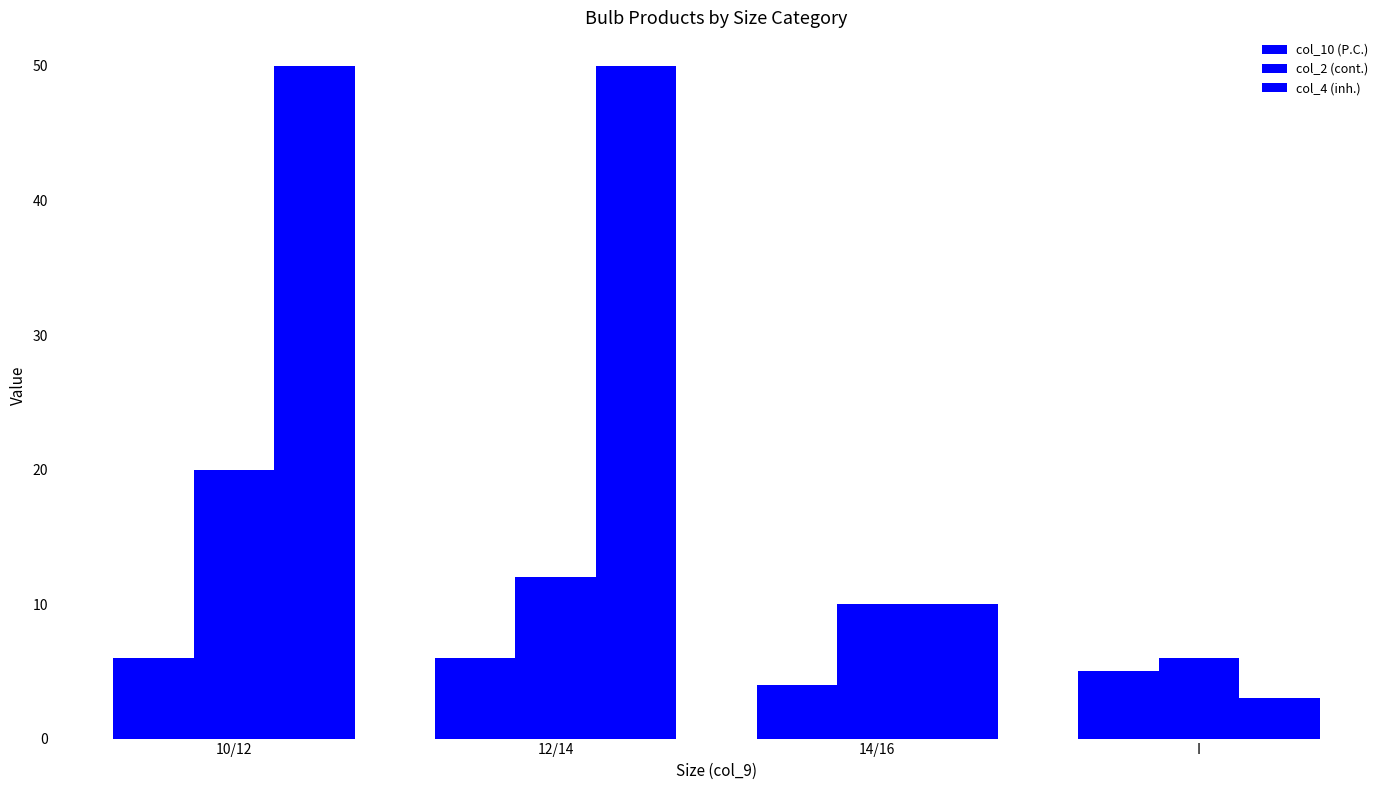

Is the value of col_10 (P.C.) at I greater than the value of col_4 (inh.) at 12/14?

No